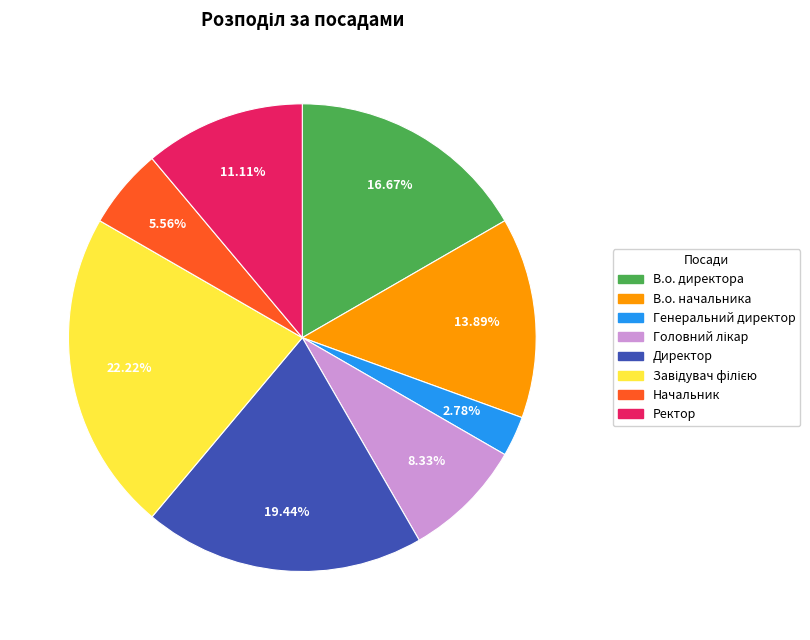

Count the number of slices in the pie.

8